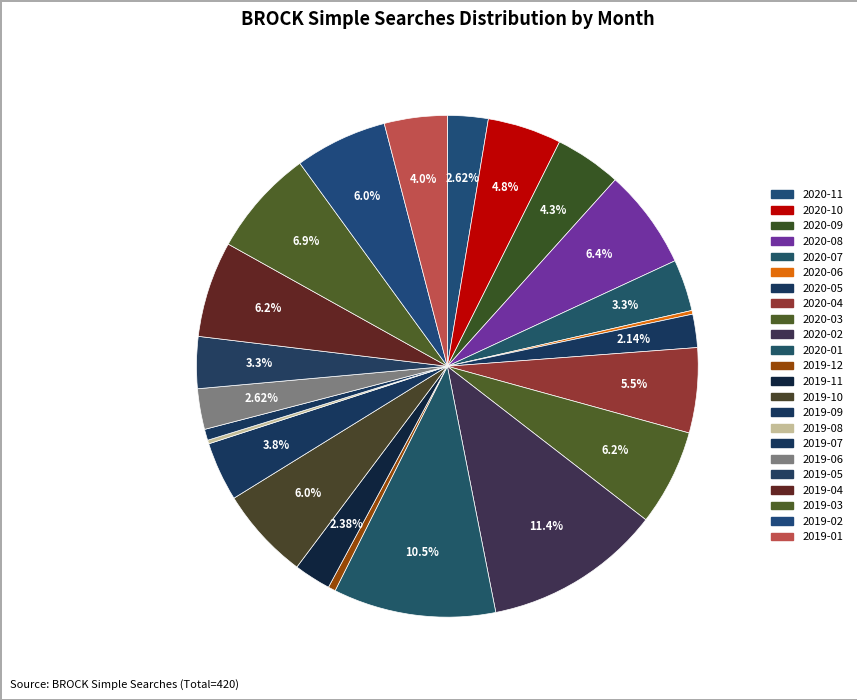

Rank the categories by value from lowest to highest.

2020-06, 2019-08, 2019-12, 2019-07, 2020-05, 2019-11, 2020-11, 2019-06, 2020-07, 2019-05, 2019-09, 2019-01, 2020-09, 2020-10, 2020-04, 2019-10, 2019-02, 2020-03, 2019-04, 2020-08, 2019-03, 2020-01, 2020-02